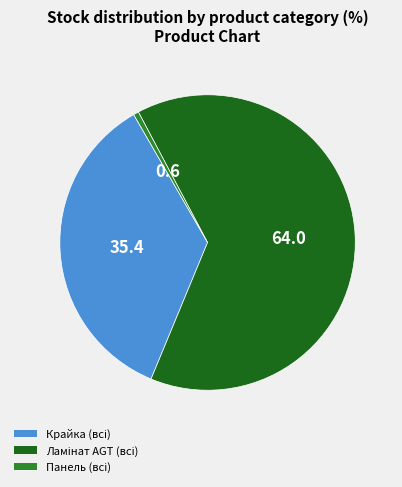

How many slices are in this pie chart?

3